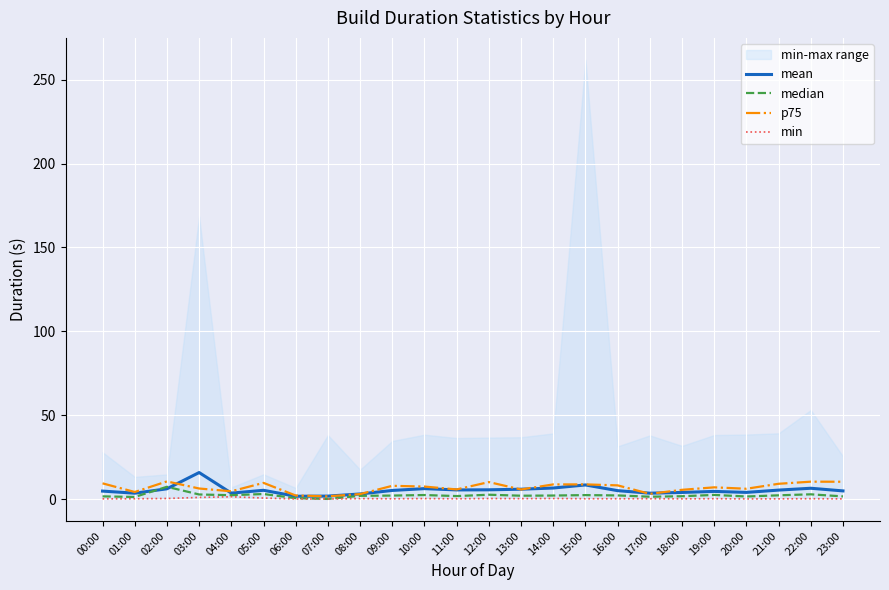

Reading left to right, extract all data points from this chart.

mean: 4.7	3.5	6.1	15.8	3.5	5.2	1.7	1.8	3.0	5.1	6.2	5.4	5.5	5.9	6.6	8.4	5.0	3.5	3.9	4.6	4.0	5.3	6.4	4.9
median: 1.6	1.2	7.3	2.7	2.3	3.0	0.5	0.1	1.9	2.1	2.4	1.8	2.6	2.0	2.1	2.3	2.2	1.4	1.7	2.5	1.5	2.2	2.8	1.6
p75: 9.3	4.2	10.5	6.3	4.6	9.6	2.1	1.6	2.9	7.9	7.4	5.7	10.1	5.7	8.7	8.7	8.1	3.1	5.5	7.0	6.1	9.1	10.4	10.3
min: 0.1	0.2	0.3	1.0	1.4	0.6	0.0	0.0	0.3	0.1	0.3	0.2	0.3	0.2	0.3	0.2	0.2	0.2	0.1	0.2	0.1	0.1	0.2	0.1